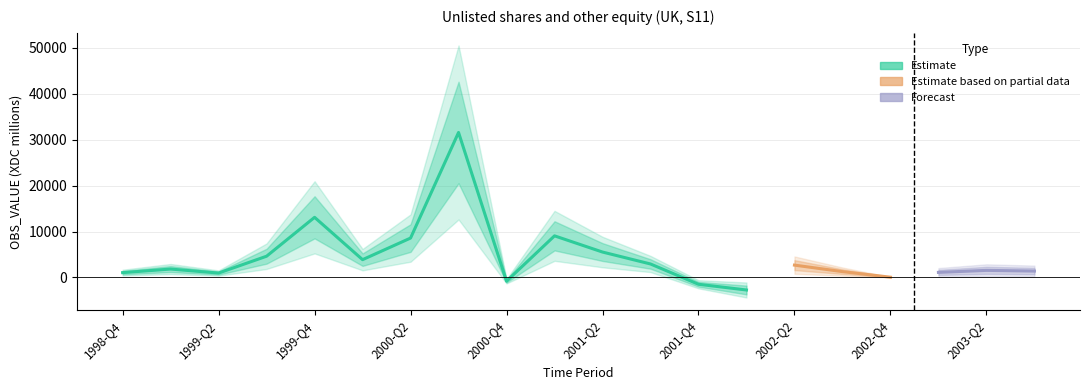

Rank the categories by value from lowest to highest.

2002-Q1, 2001-Q4, 2000-Q4, 2002-Q4, 1999-Q2, 1998-Q4, 2003-Q1, 2002-Q3, 2003-Q3, 2003-Q2, 1999-Q1, 2002-Q2, 2001-Q3, 2000-Q1, 1999-Q3, 2001-Q2, 2000-Q2, 2001-Q1, 1999-Q4, 2000-Q3